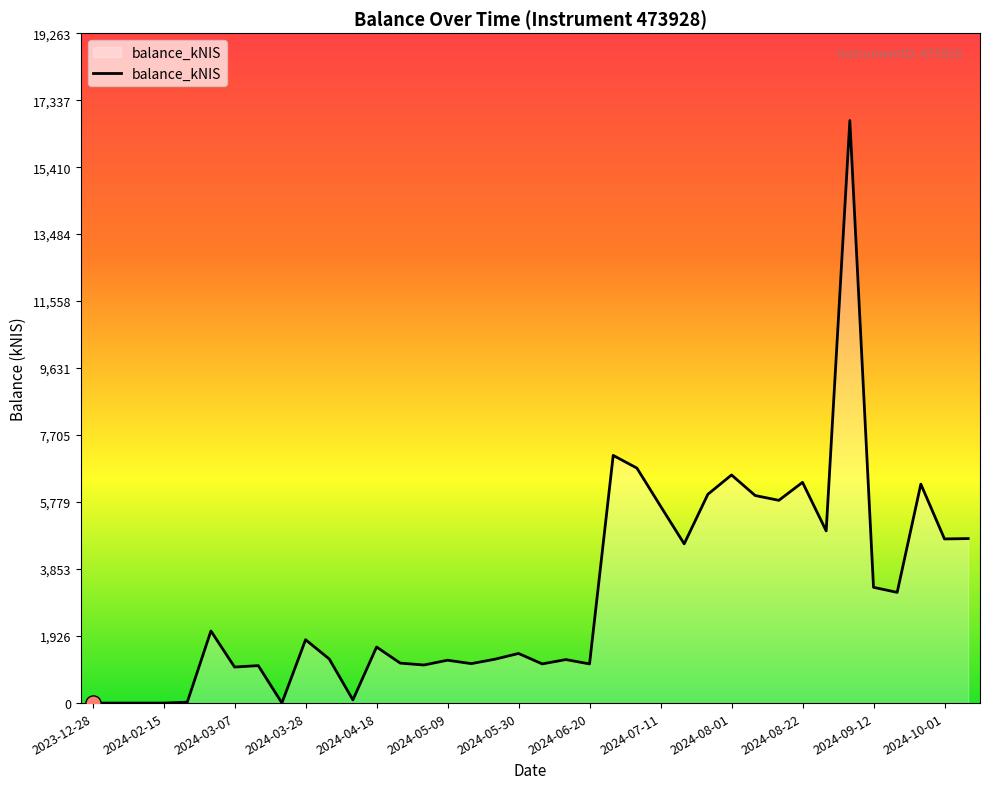

What is the greatest value displayed?

16750.4